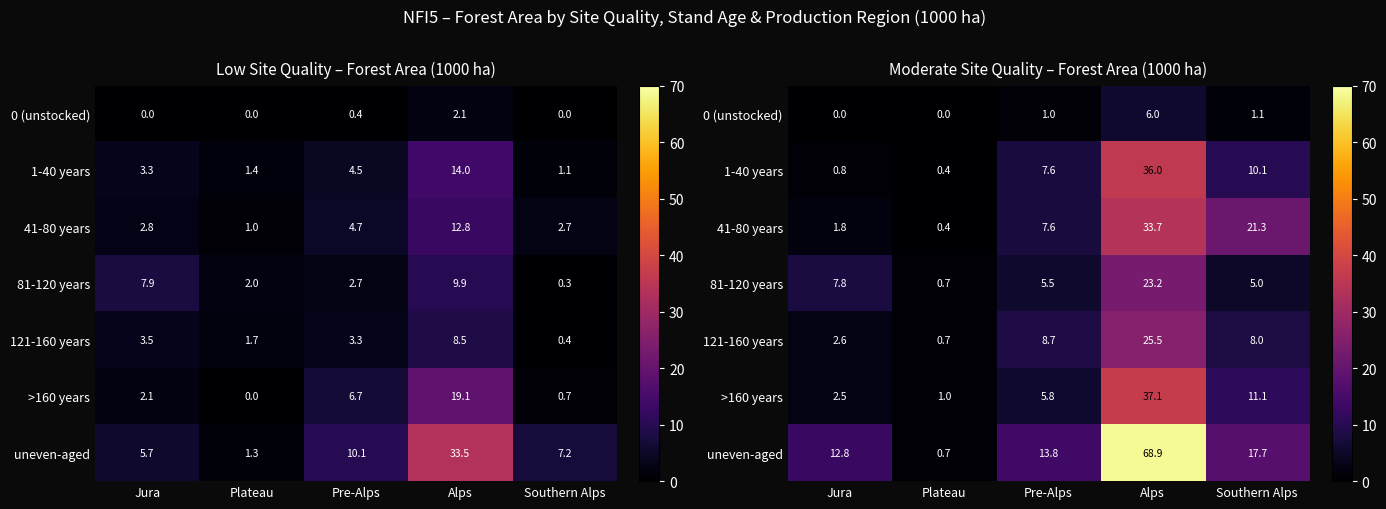

What is the total value across all series at Plateau?

3.9